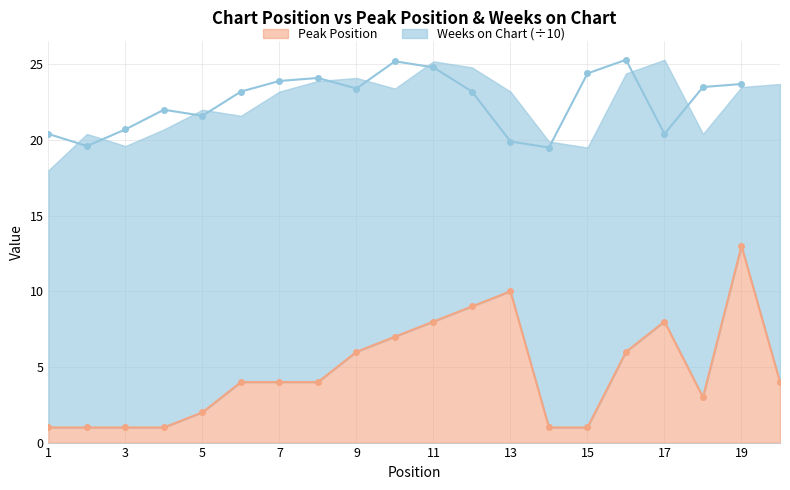

What is the difference between the maximum and second lowest values?

12